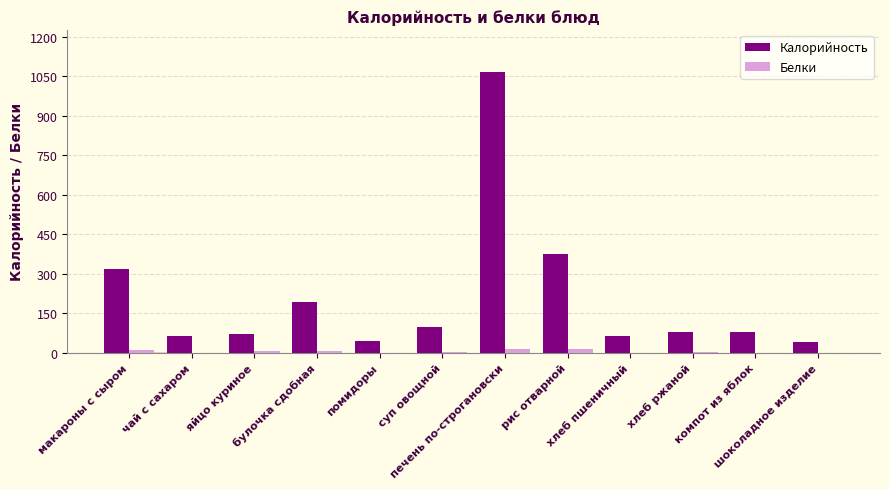

What is the sum of all Калорийность values?

2495